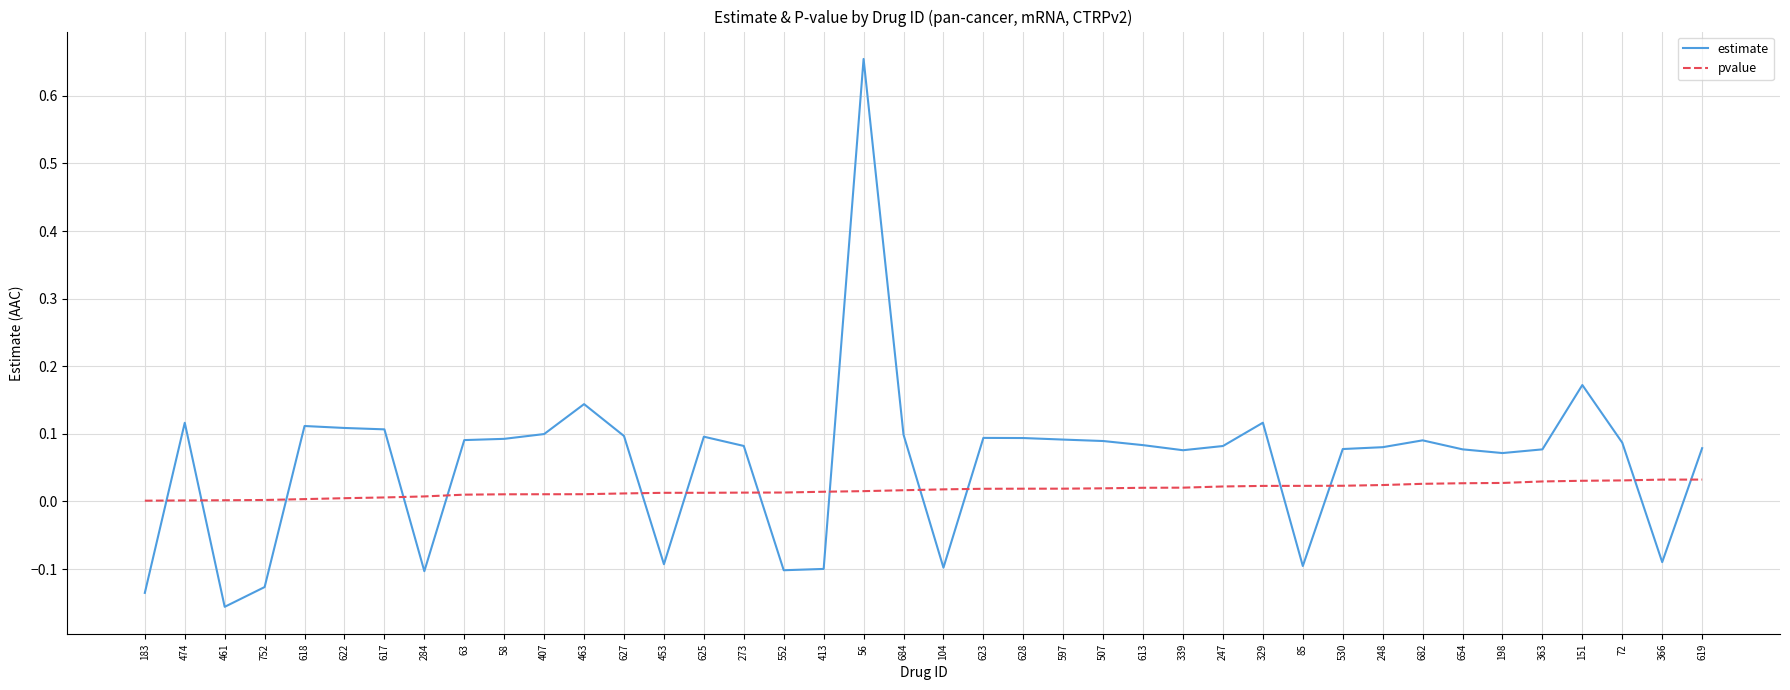

What is the difference between the maximum and minimum values in the estimate series?

0.8